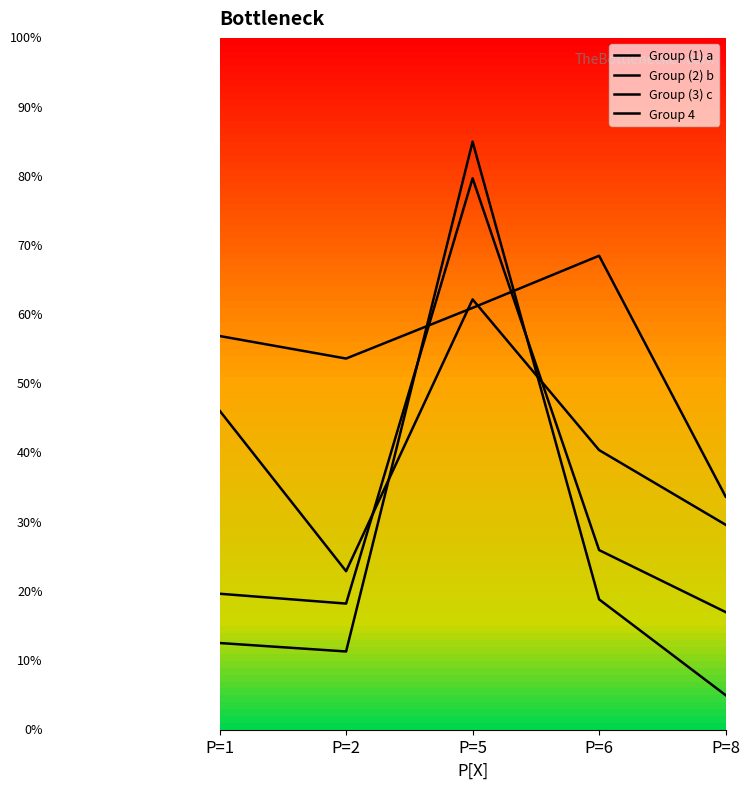

What is the minimum value for Group (2) b?

3.4